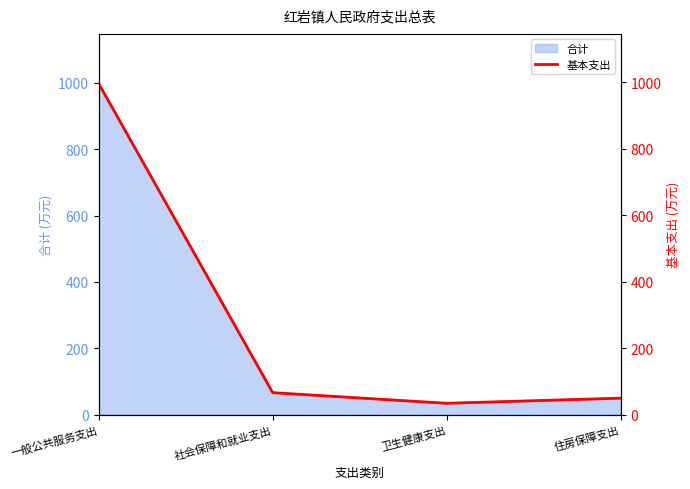

How many values are below 66?

2